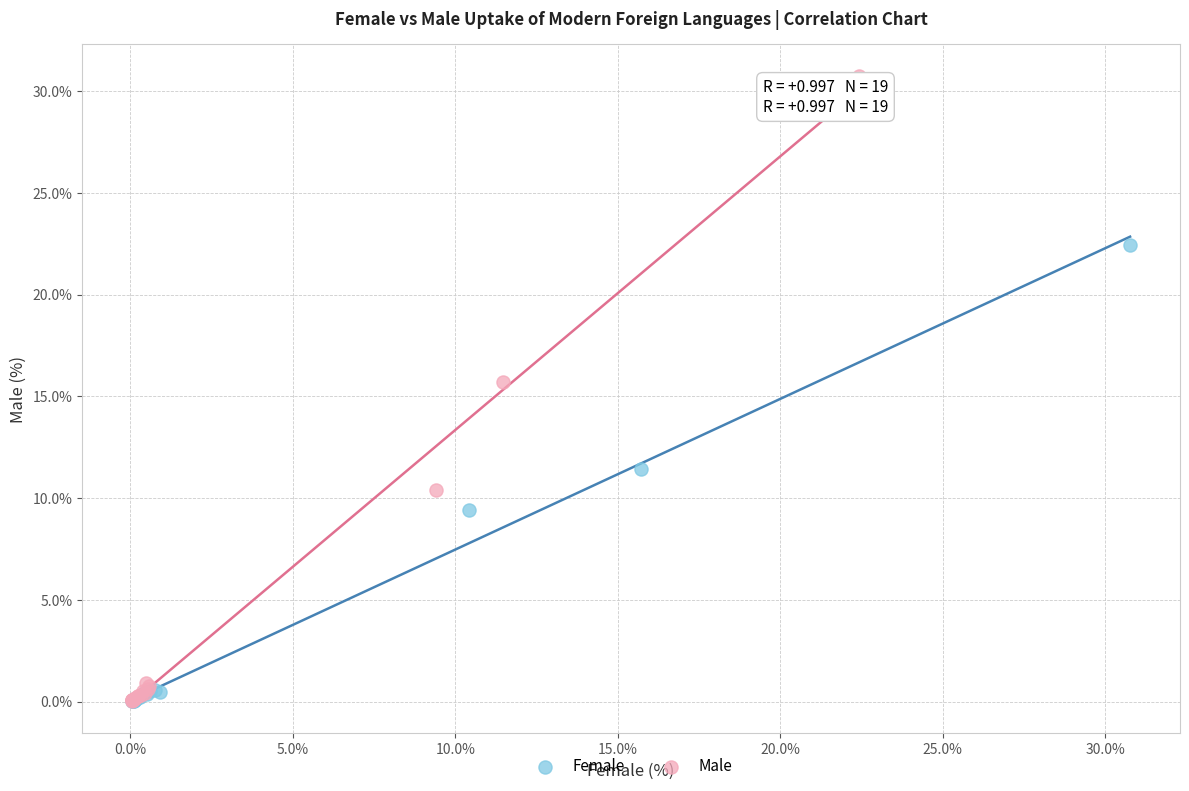

Which series contains the highest Y value?

Male